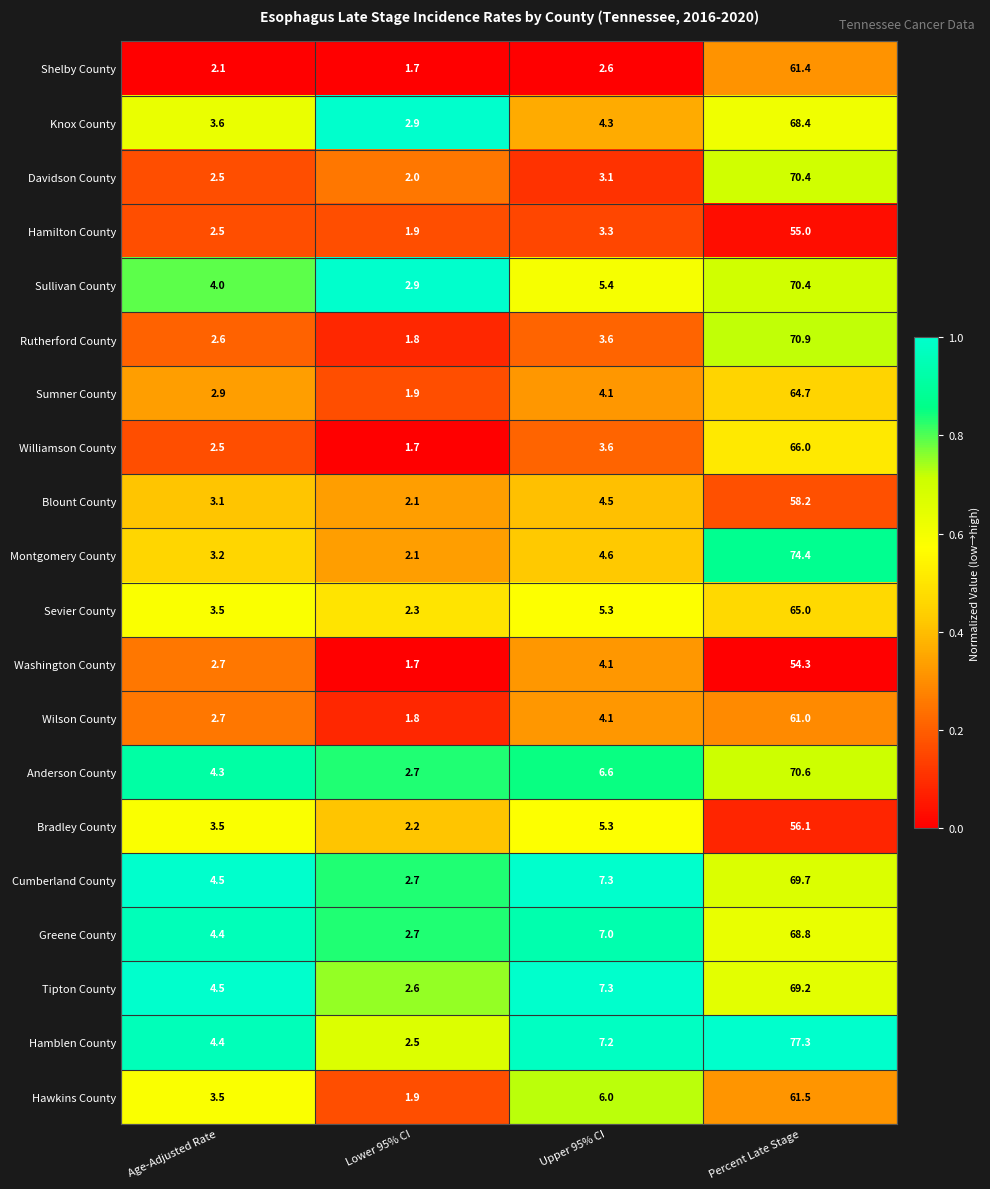

What is the difference between the second highest and second lowest values in the Hamilton County series?

0.8